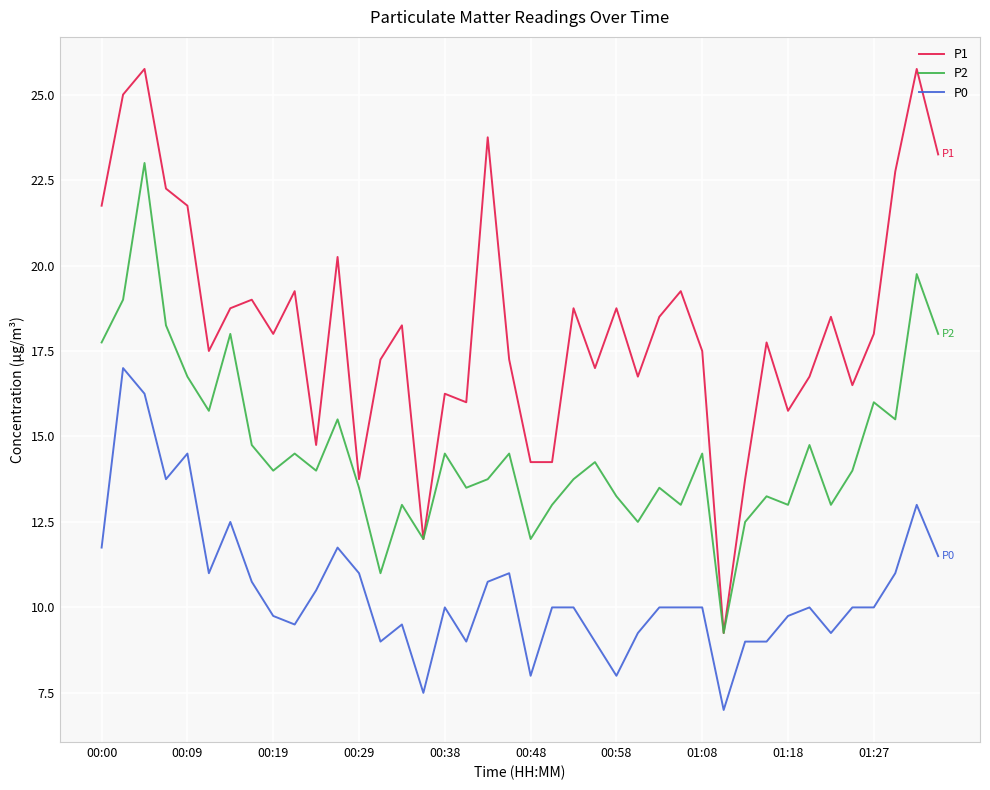

Which series has the largest total across all categories?

P1